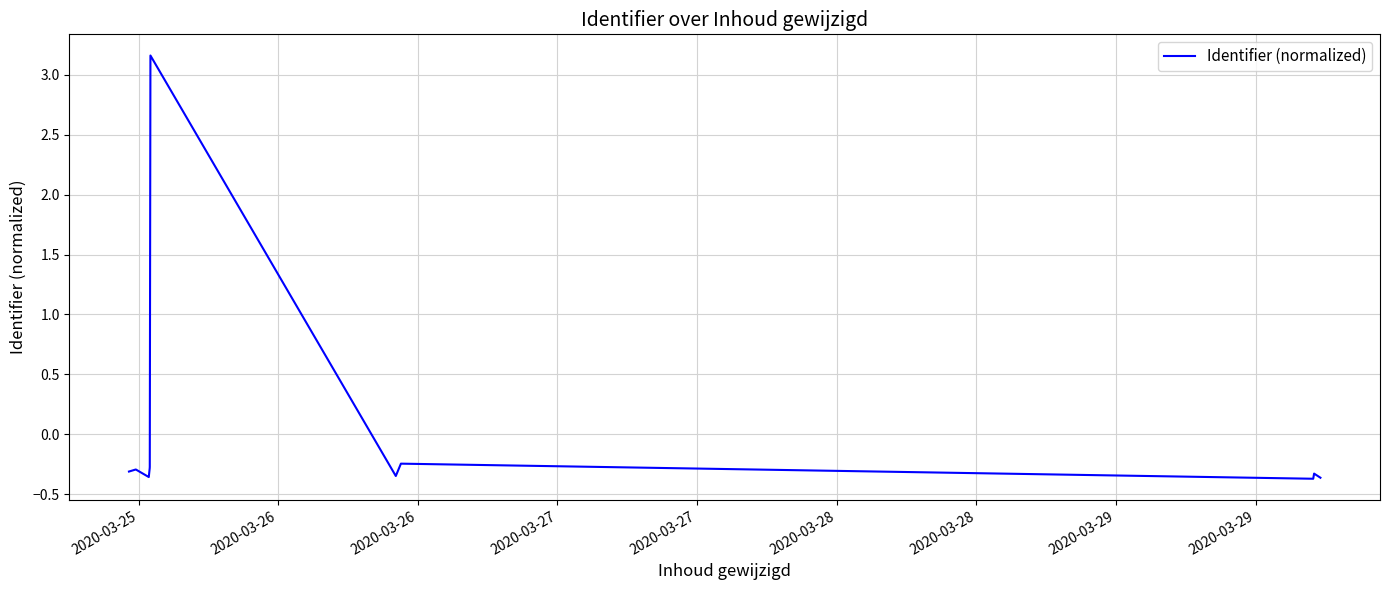

What is the difference between the maximum and minimum values?

3.5